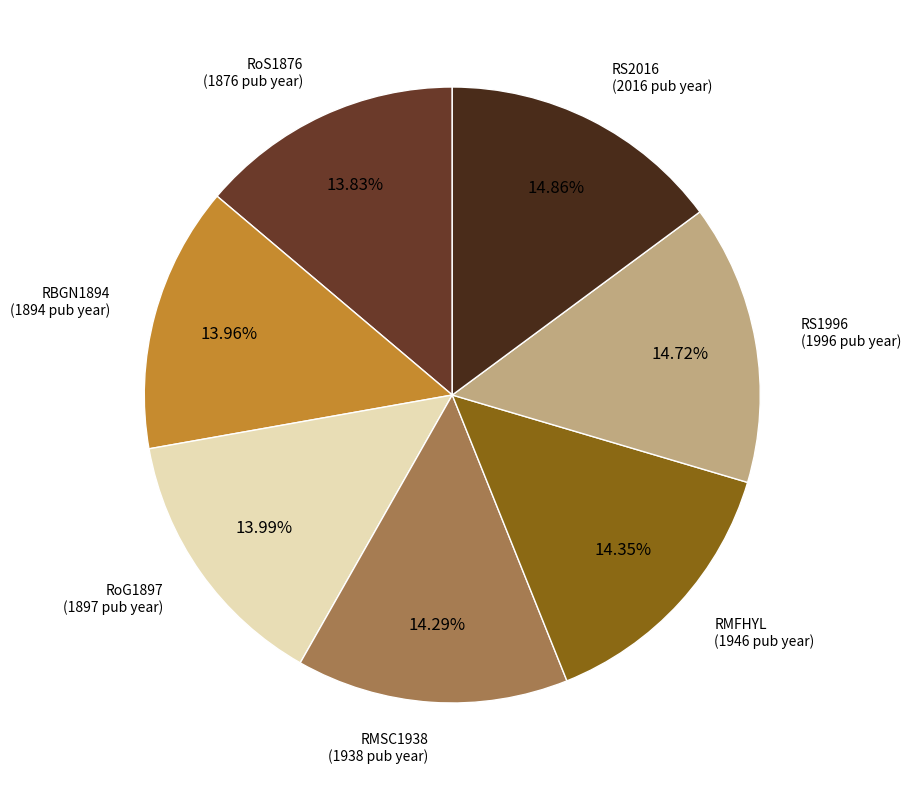

Approximately how many times larger is the value at RMSC1938 compared to RS1996?

1.0